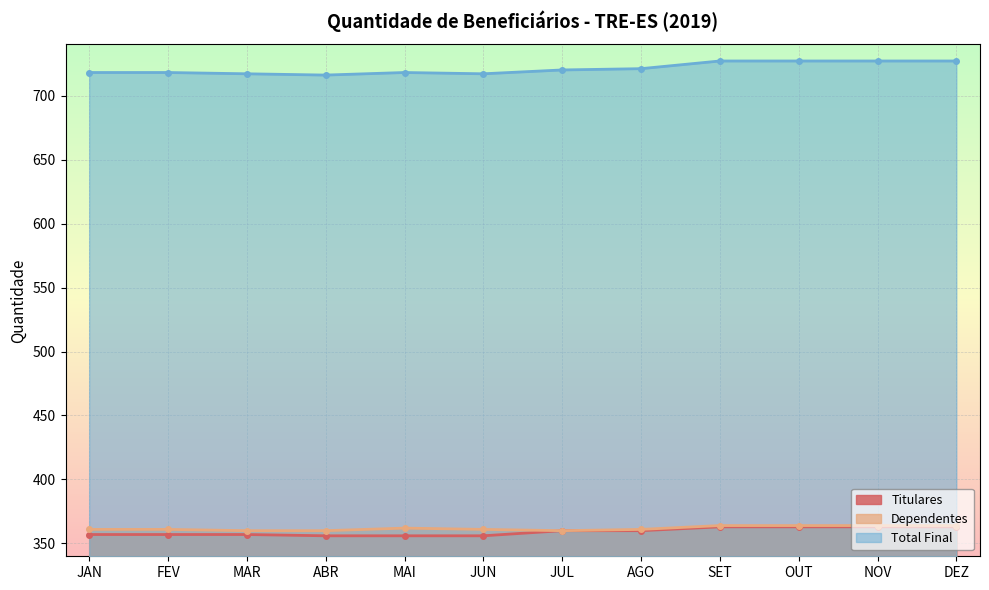

The value of Titulares at MAI is 356. True or false?

True